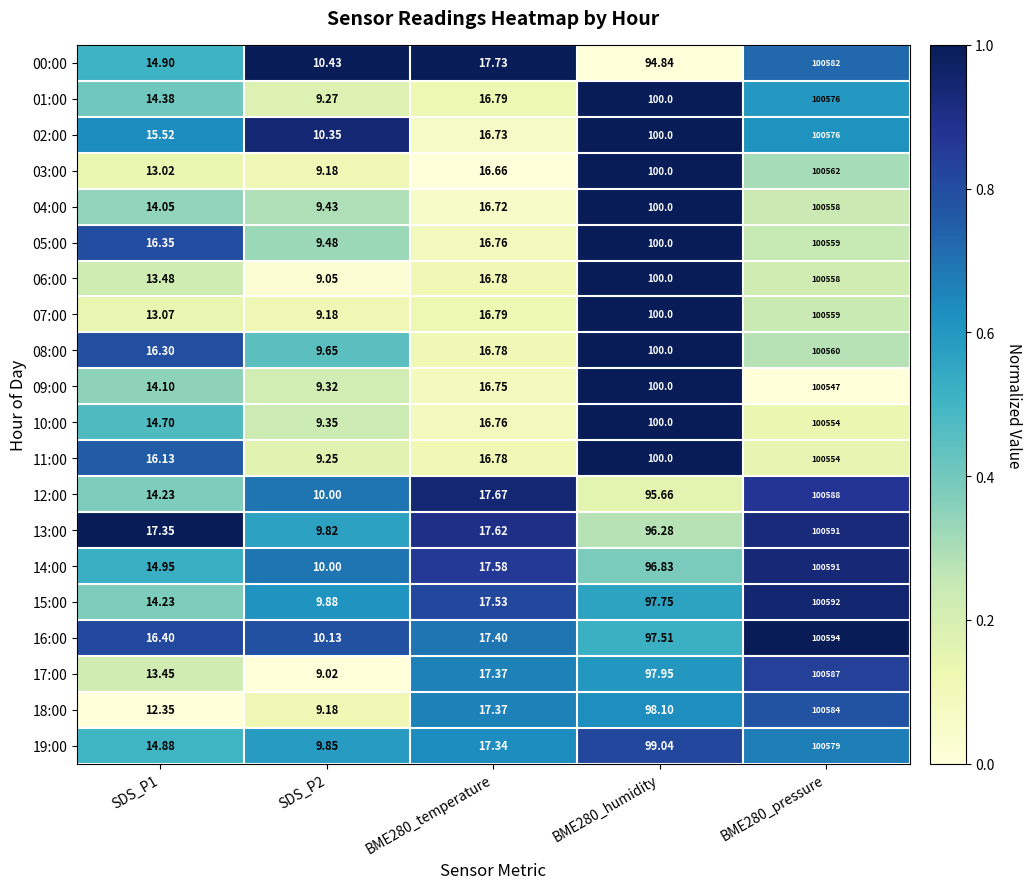

Is the value of 13:00 at BME280_temperature greater than the value of 19:00 at SDS_P1?

Yes